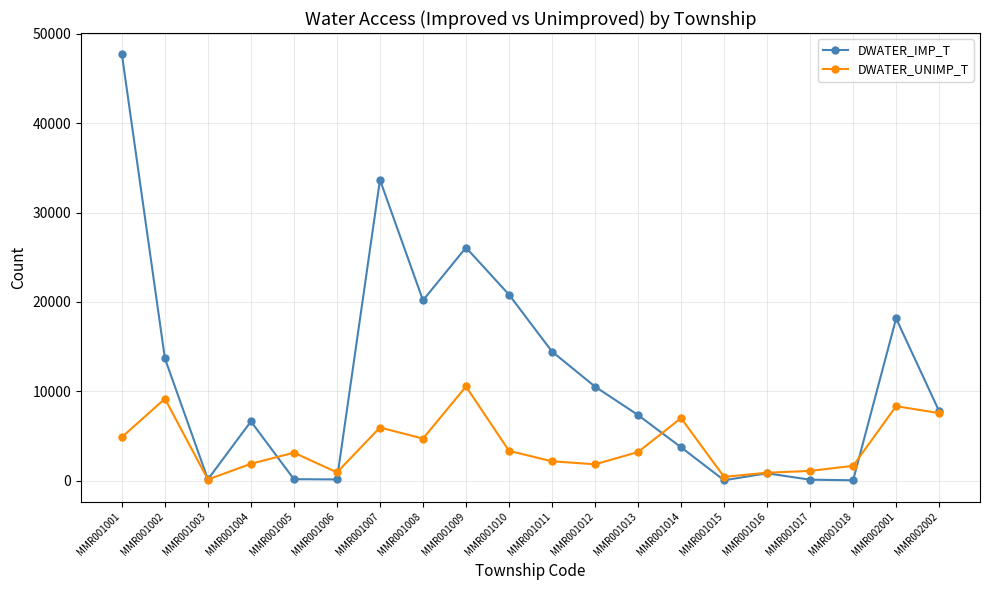

Is it true that DWATER_UNIMP_T equals 133 at MMR001003?

True